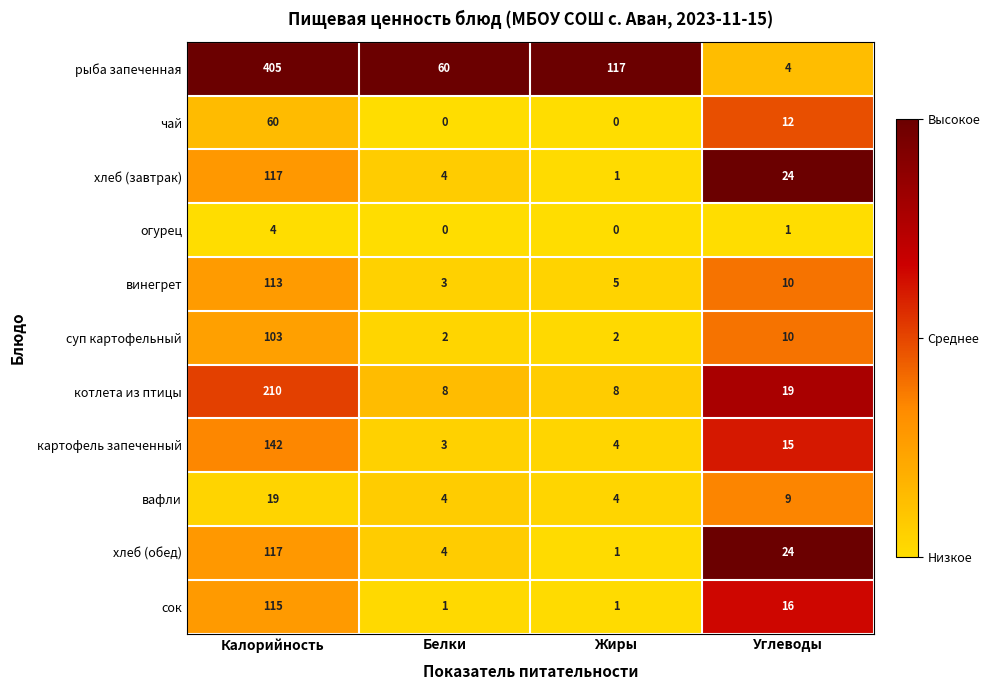

What is the total value across all series at Белки?

89